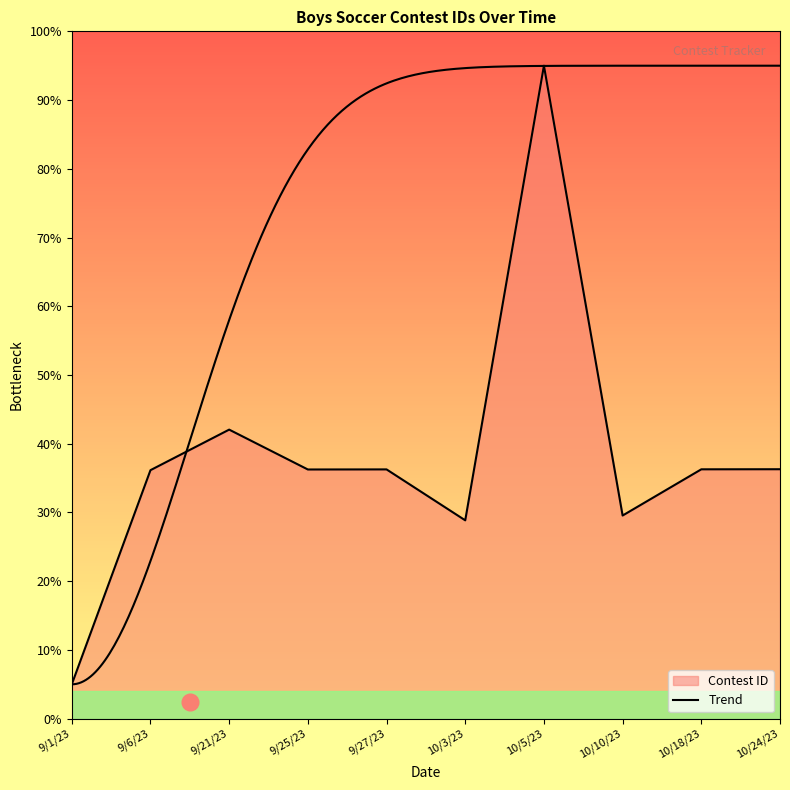

What is the change in value from 10/10/23 to 10/24/23?

+6.7